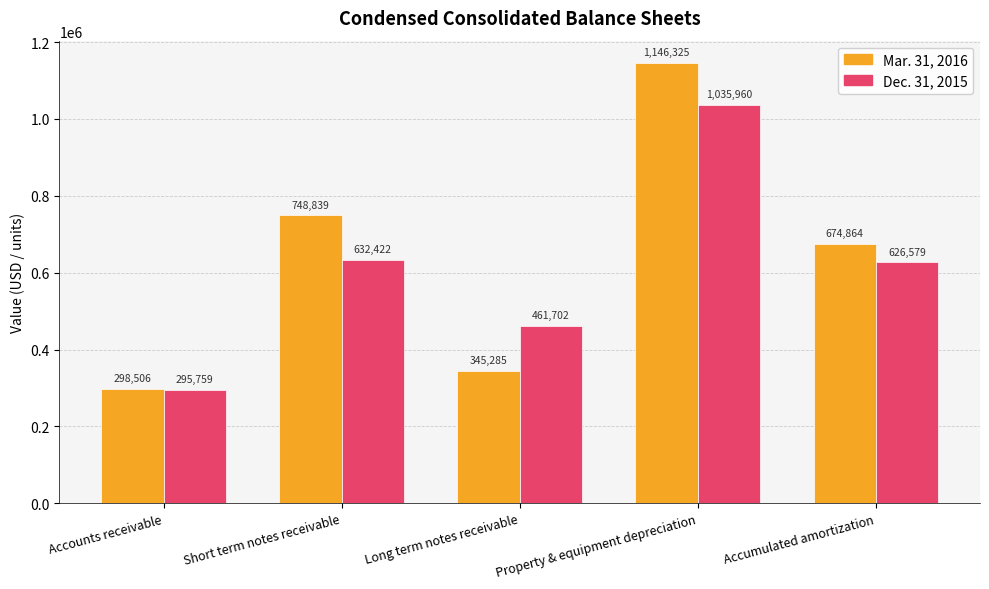

Which series has the largest total across all categories?

Mar. 31, 2016